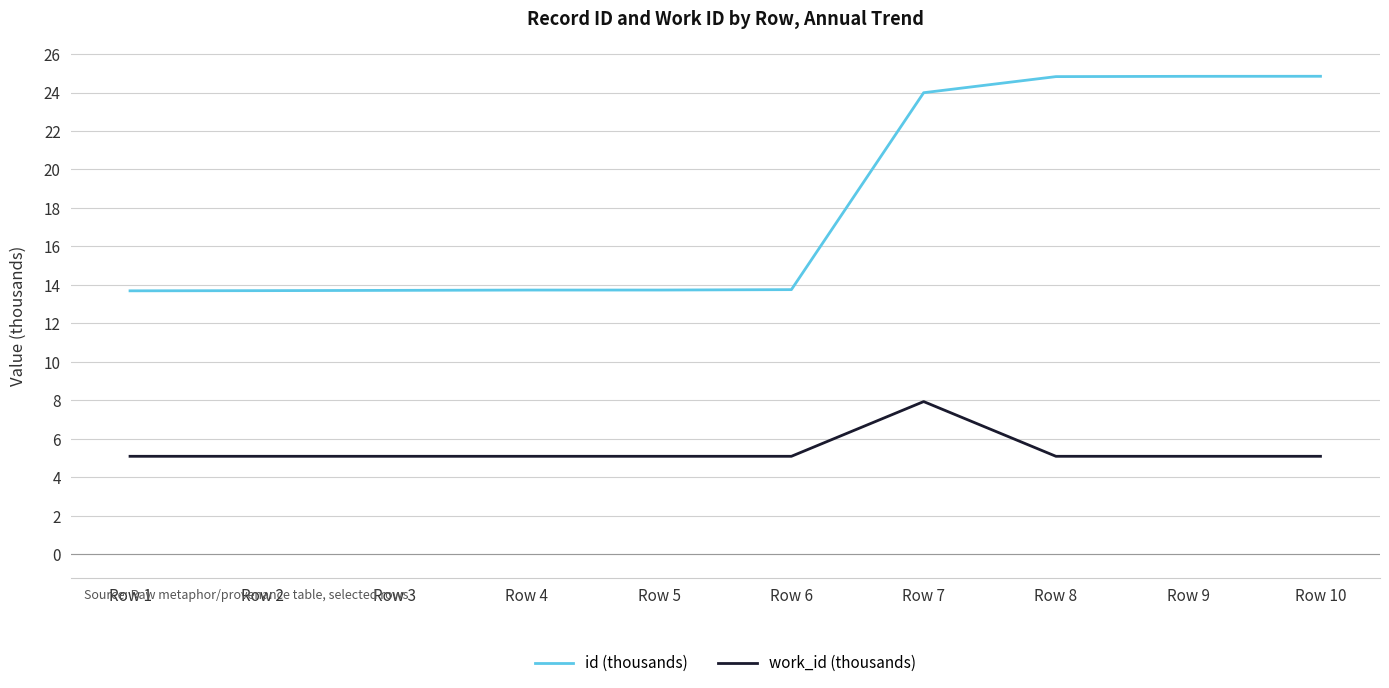

List the series in order of their peak value, lowest first.

work_id (thousands), id (thousands)